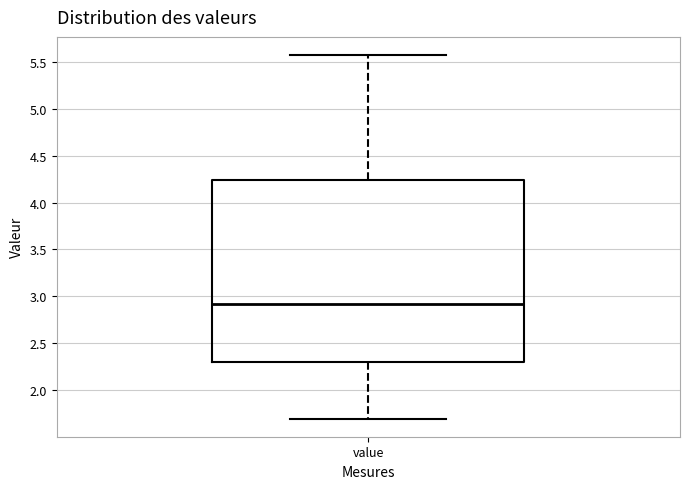

Transcribe this box plot: give where the median line is, the range the box spans, and where the two whiskers end, as read against the y-axis. The values are not printed on the chart, so give them approximately, as read against the axis.

median 2.90, box 2.30 to 4.25, whiskers 1.70 to 5.55